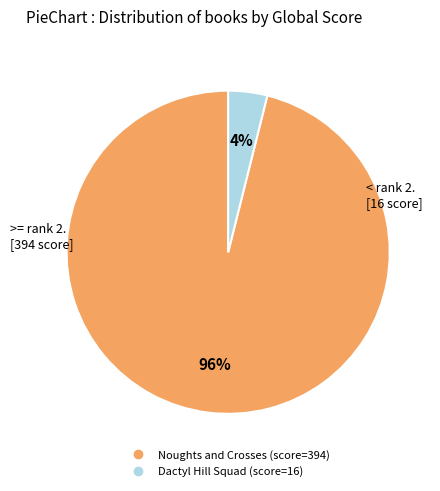

Which slice is the smallest?

Dactyl Hill Squad